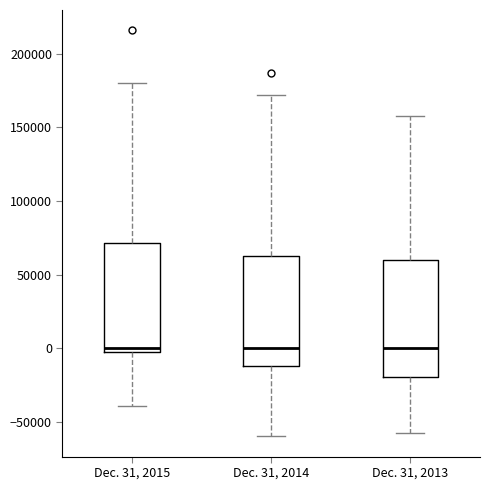

Reading left to right, transcribe this box plot: for each box, give where its median line is, the range the box spans, and where its two whiskers end, as read against the y-axis. The values are not printed on the chart, so give them approximately, as read against the axis.

Dec. 31, 2015: median 0, box -5000 to 70000, whiskers -40000 to 180000
Dec. 31, 2014: median 0, box -10000 to 65000, whiskers -60000 to 170000
Dec. 31, 2013: median 0, box -20000 to 60000, whiskers -55000 to 160000